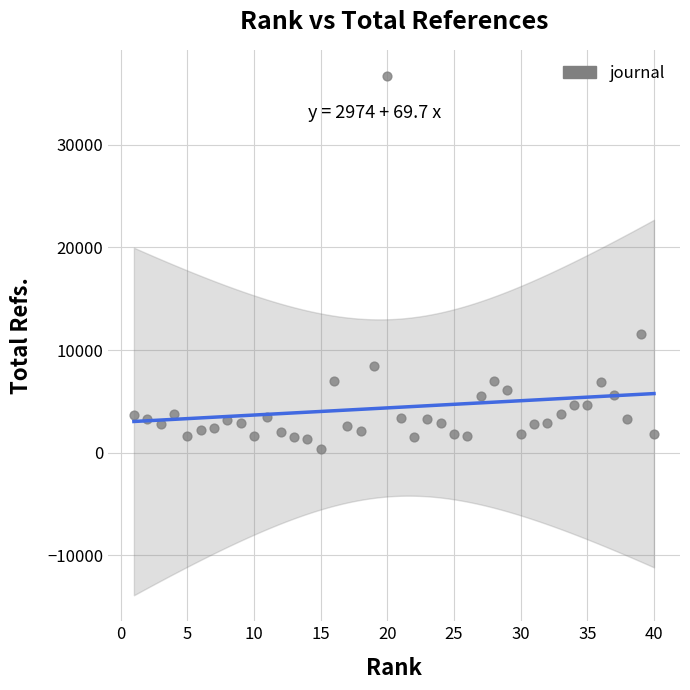

What Y value in the scatter plot is closest to 18546?

11556